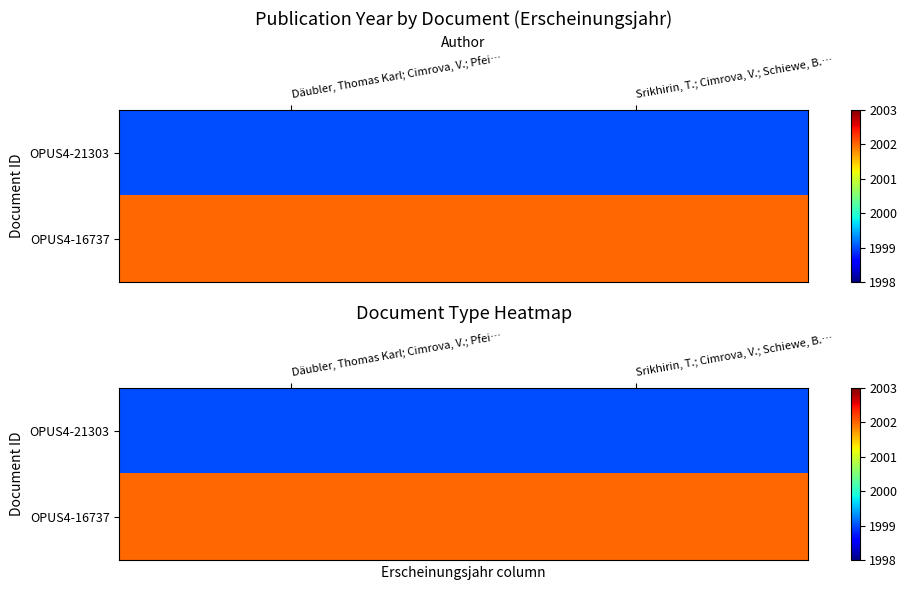

Rank the series by their average value, from lowest to highest.

OPUS4-21303, OPUS4-16737